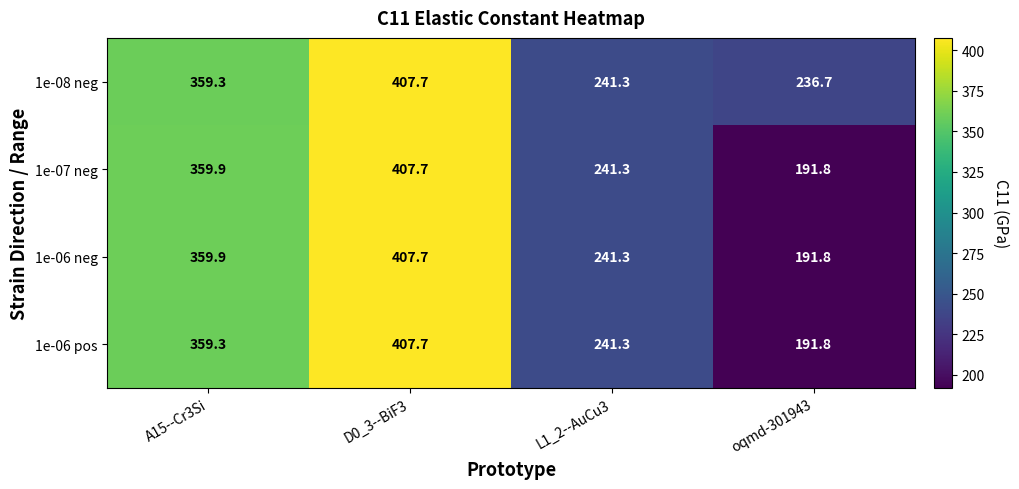

What is the minimum value for 1e-06 neg?

191.8